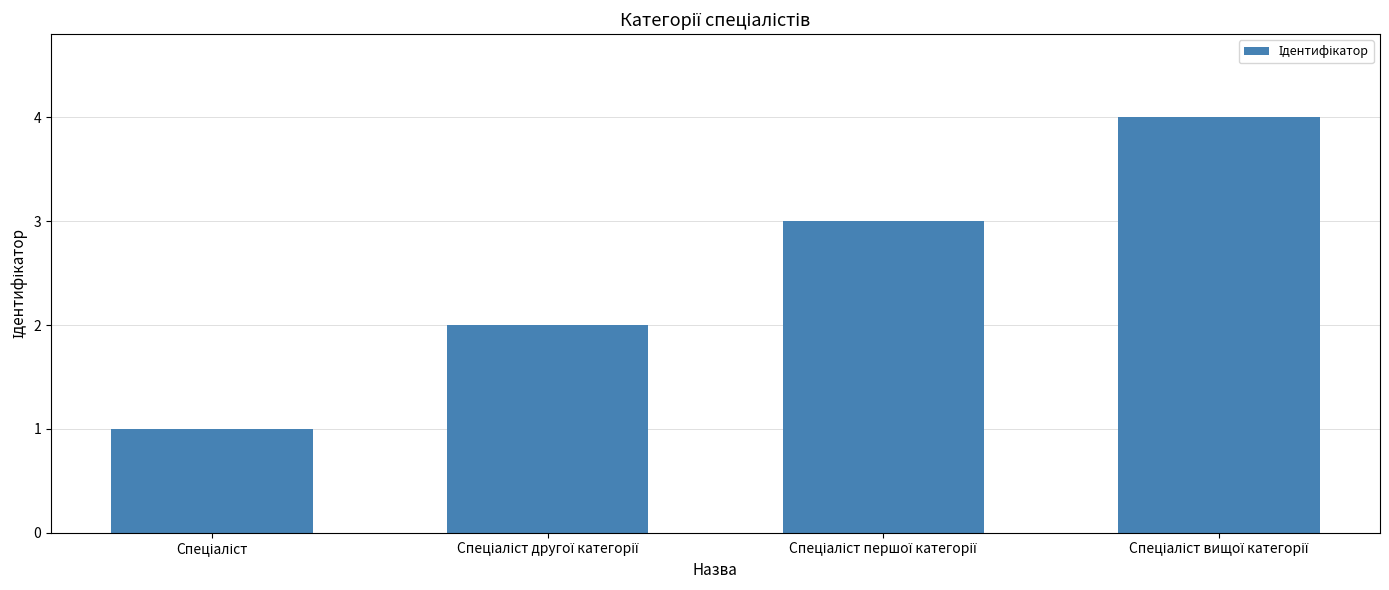

How many series are shown in this chart?

1